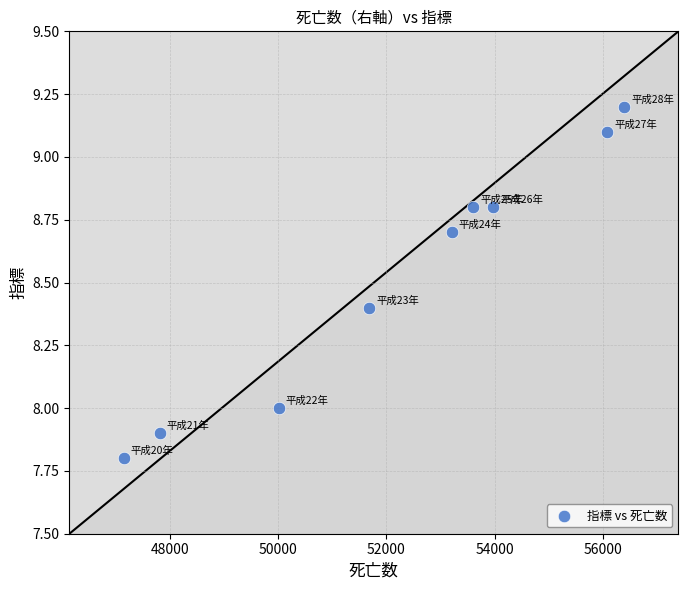

What is the average Y value?

8.5